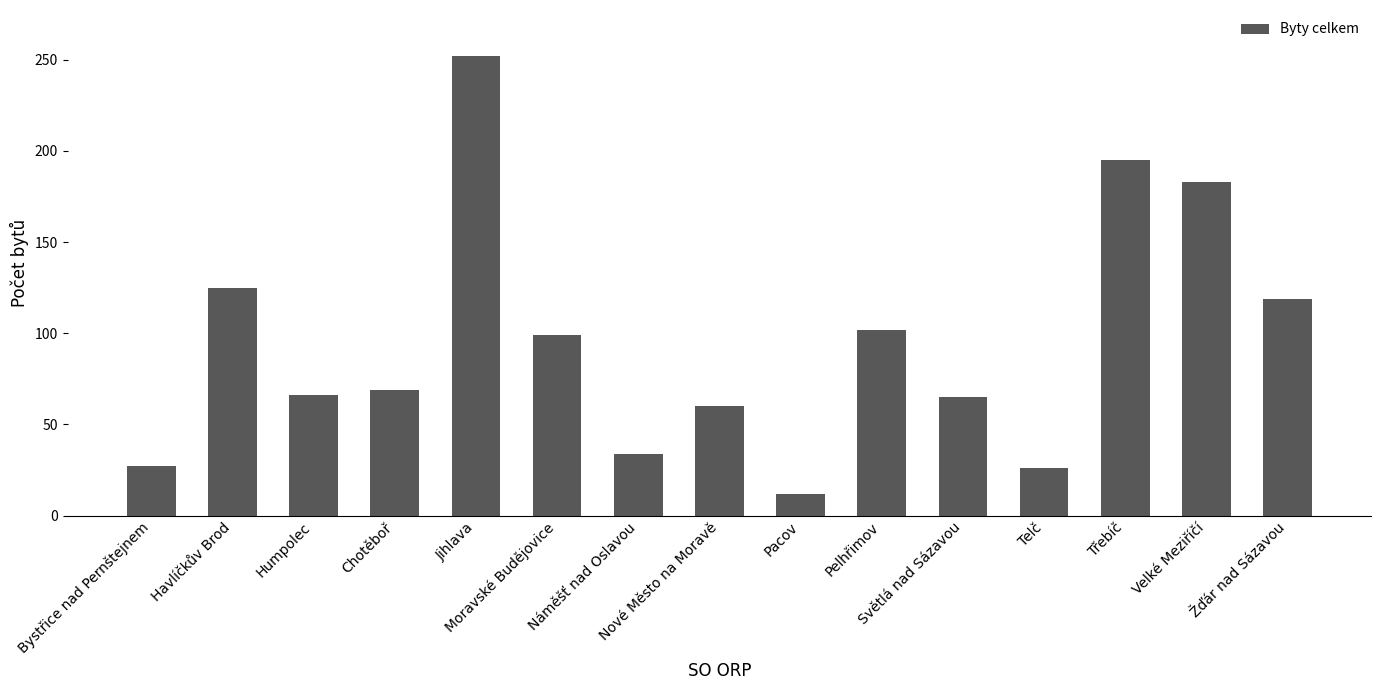

What is the value of the 2nd bar from the left?

125